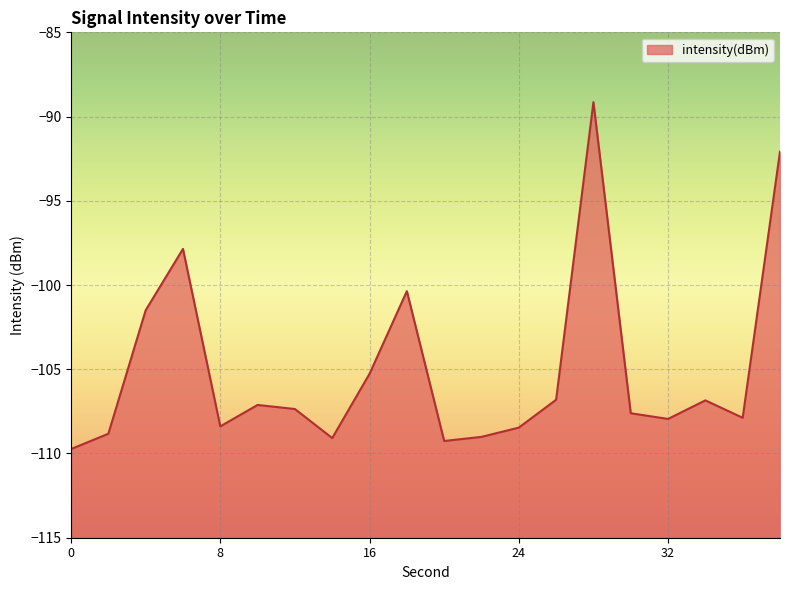

List the labels in order of value, largest first.

28, 38, 6, 18, 4, 16, 26, 34, 10, 12, 30, 36, 32, 8, 24, 2, 22, 14, 20, 0